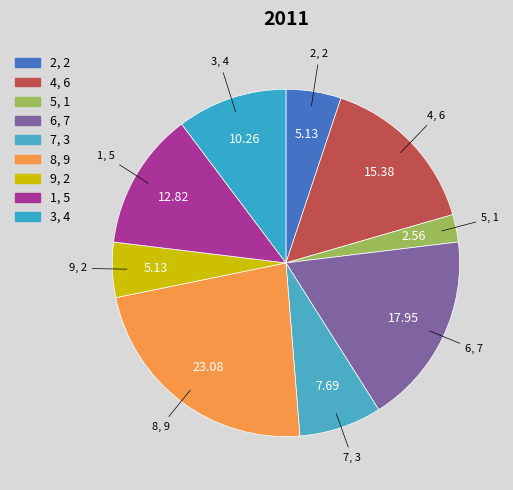

To the nearest percent, what is the difference between the largest and smallest slice percentages?

21%